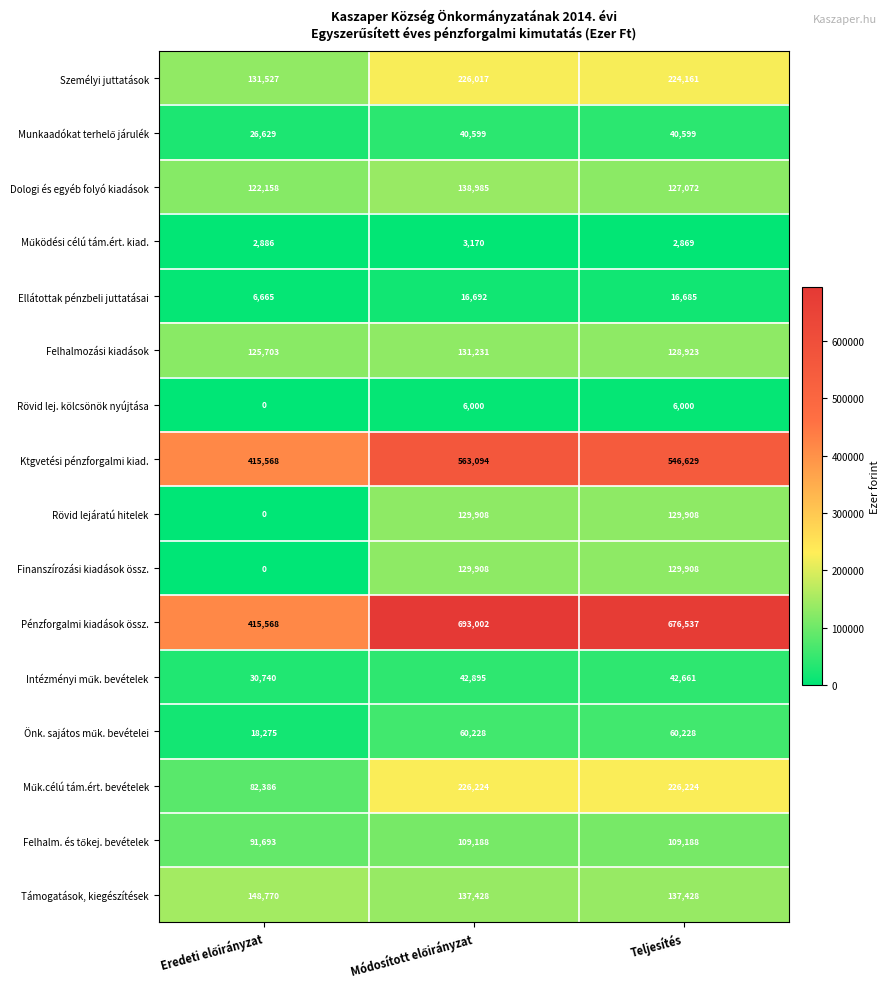

Count the Ktgvetési pénzforgalmi kiad. values in the range 415568 to 563094.

3